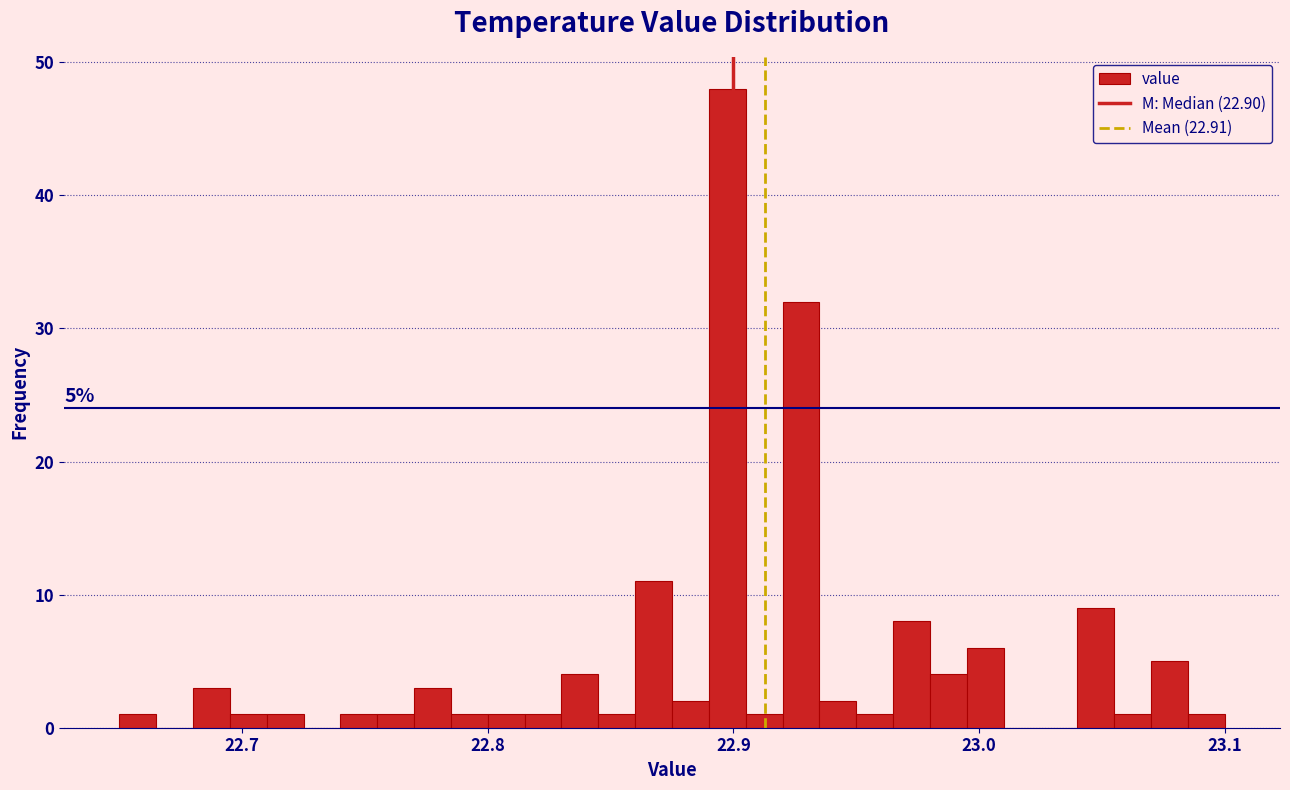

Around what value on the x-axis is the tallest bar? Give the approximate position of its centre, as read against the axis.

22.90